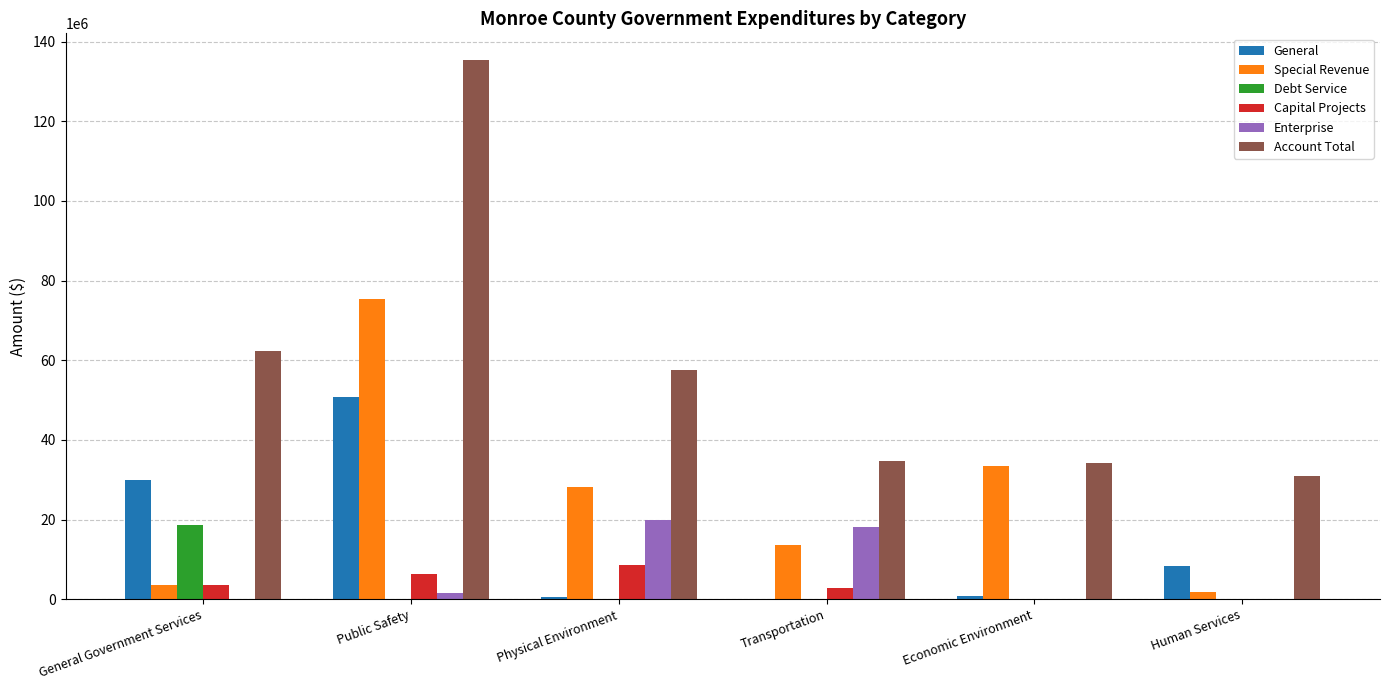

What is the average value of the Enterprise series?

6629770